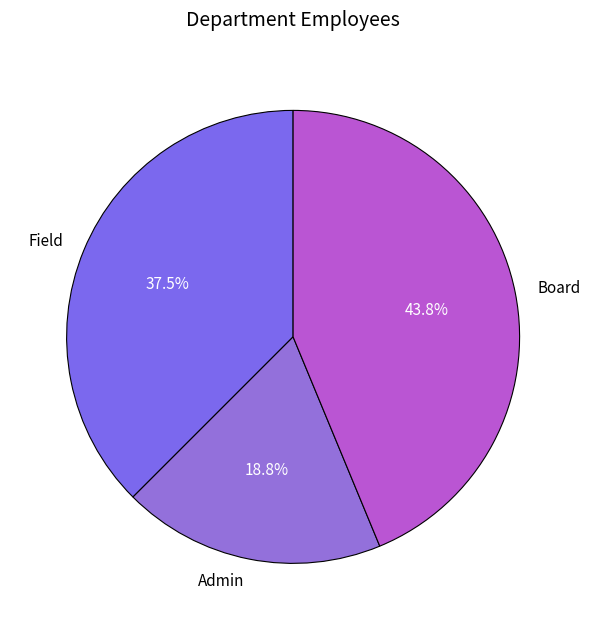

Which has a higher value, Field or Board?

Board